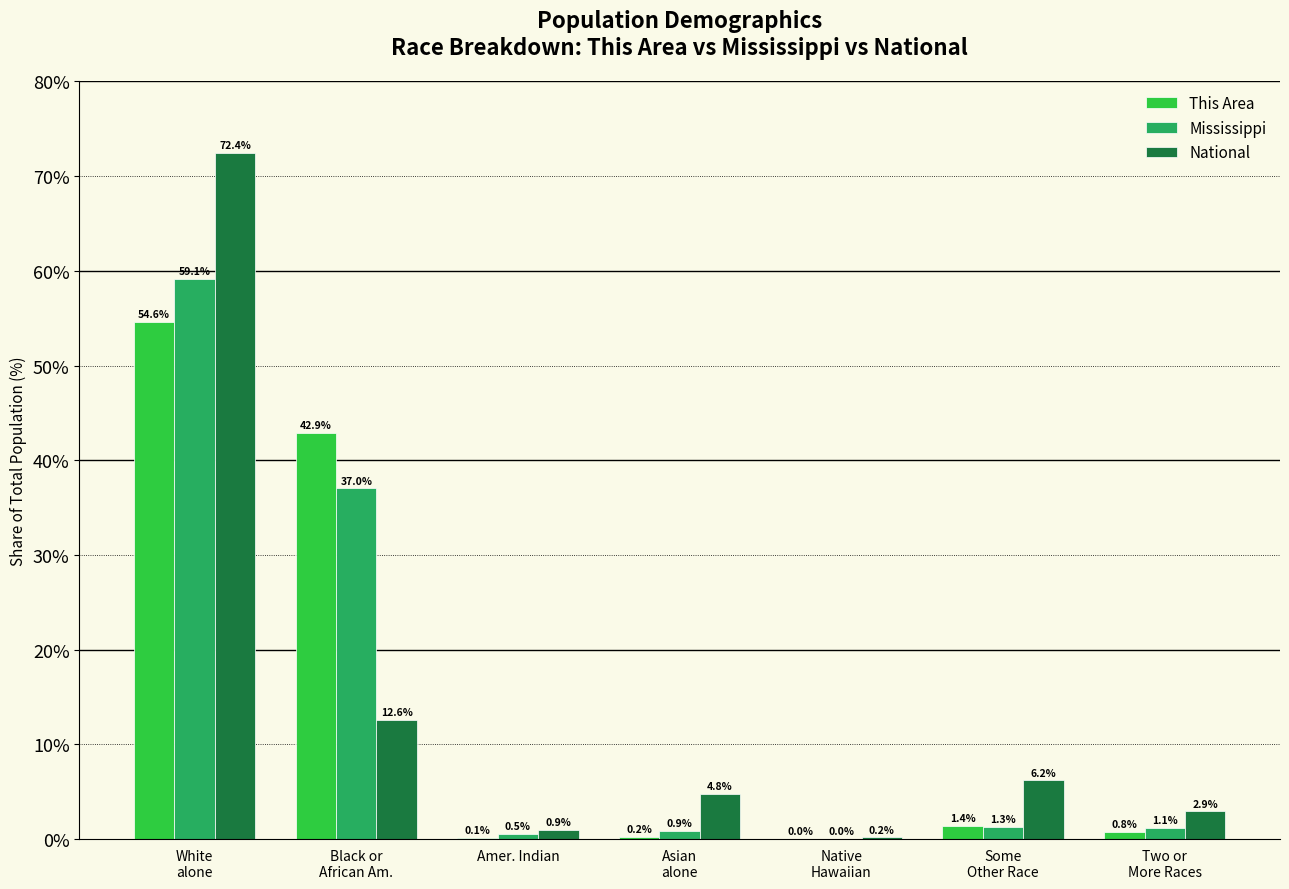

At which category is the sum across all series the highest?

White
alone